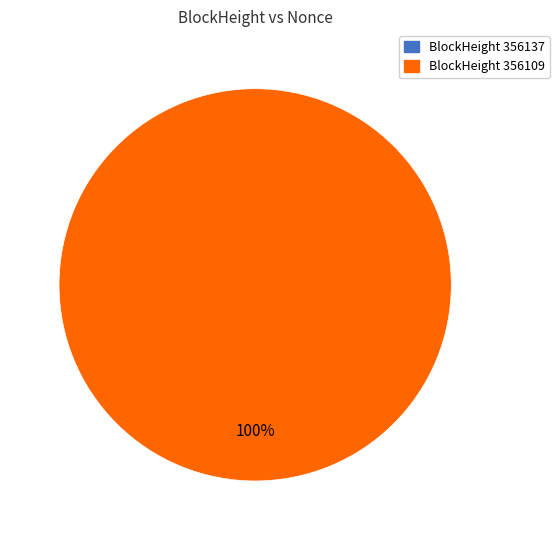

True or false: 356109 accounts for 93% of the total.

False